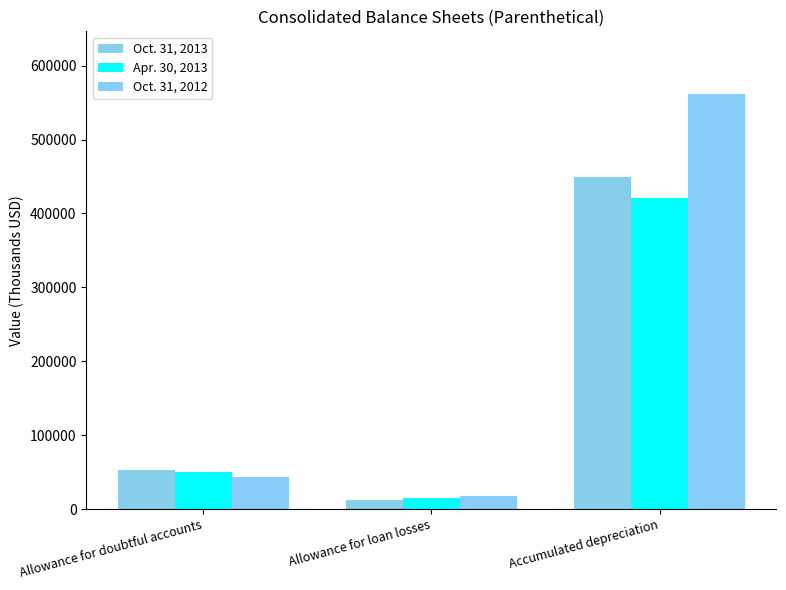

What is the difference between the maximum and minimum values in the Oct. 31, 2013 series?

437034